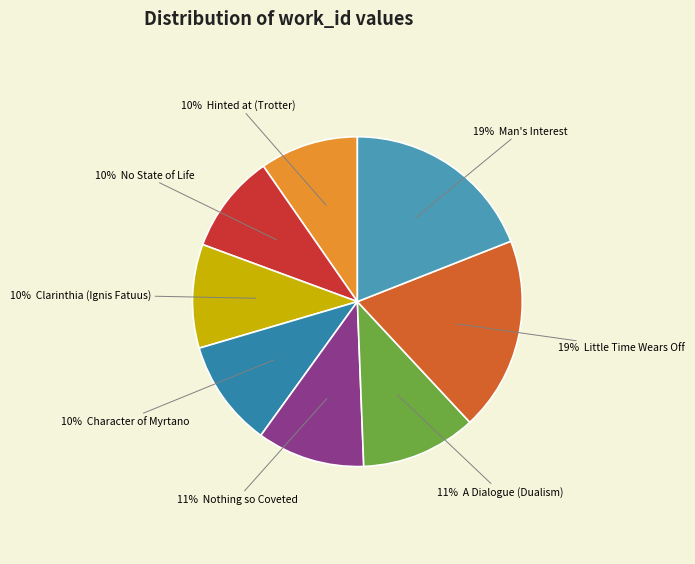

How many slices are in this pie chart?

8